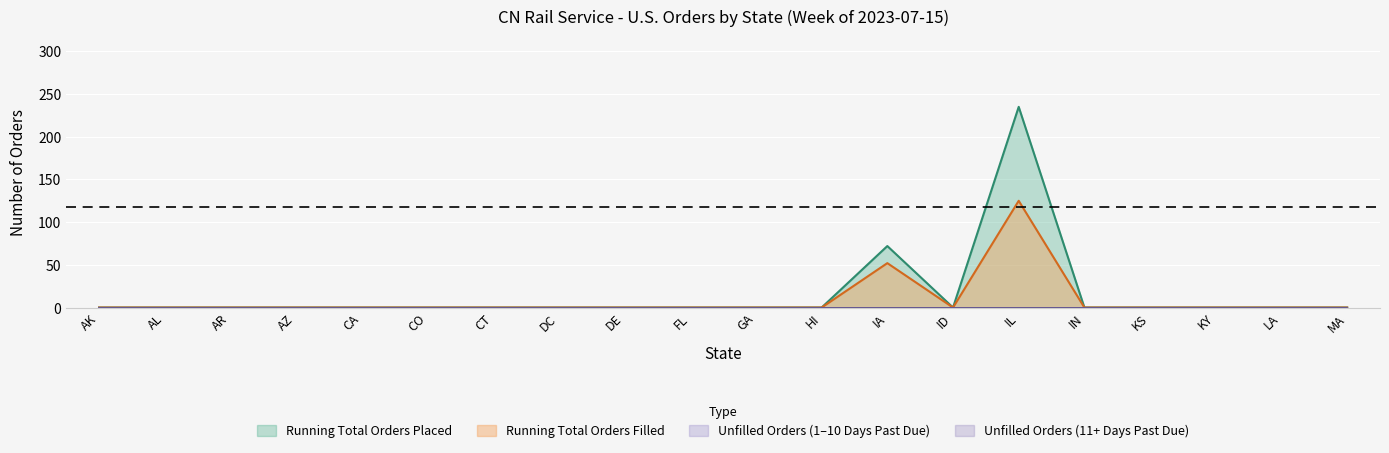

Where is the first local maximum for Running Total Orders Filled?

IA